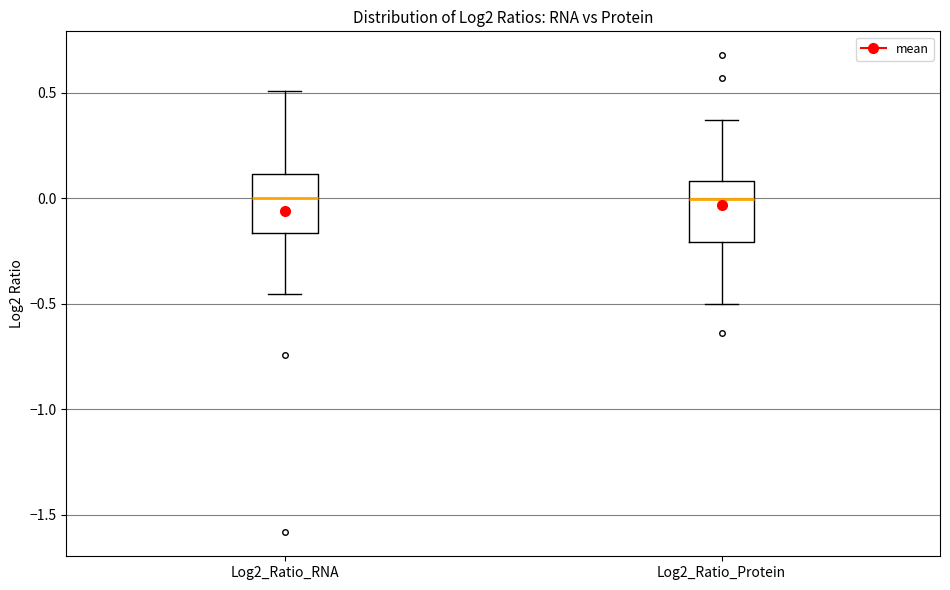

Reading left to right, transcribe this box plot: for each box, give where its median line is, the range the box spans, and where its two whiskers end, as read against the y-axis. The values are not printed on the chart, so give them approximately, as read against the axis.

Log2_Ratio_RNA: median 0.00, box -0.15 to 0.10, whiskers -0.45 to 0.50
Log2_Ratio_Protein: median 0.00, box -0.20 to 0.10, whiskers -0.50 to 0.35